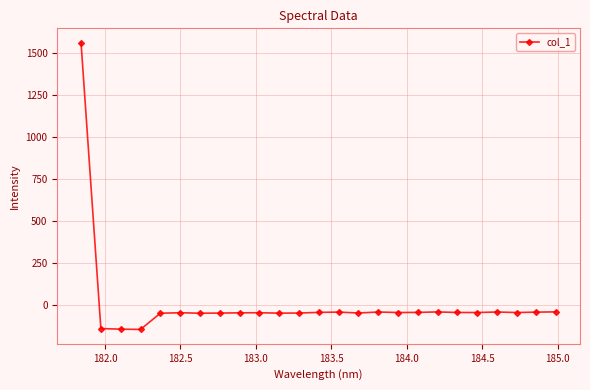

What is the sum of all values?

141.0